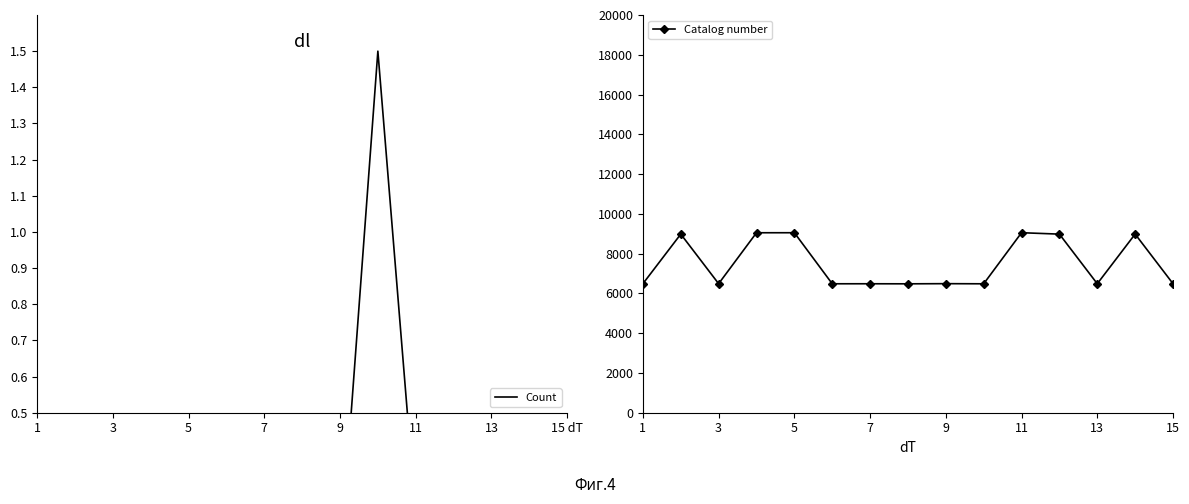

True or false: Catalog number and Count cross at least once.

False